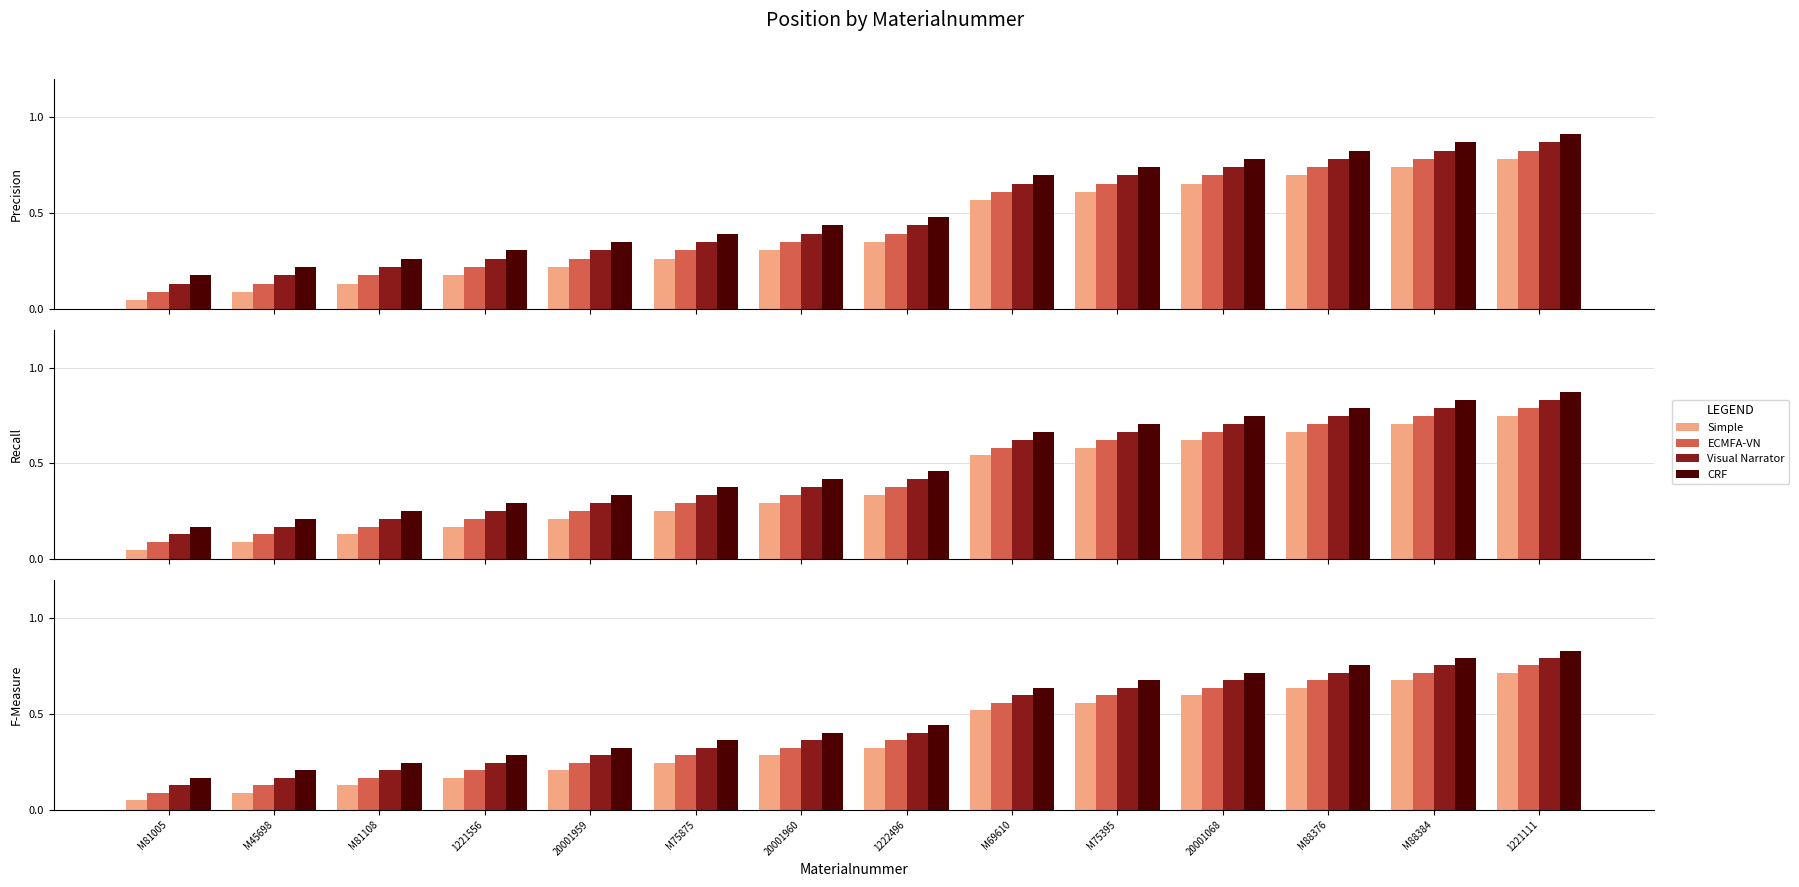

What is the average value of the Visual Narrator series?

0.4